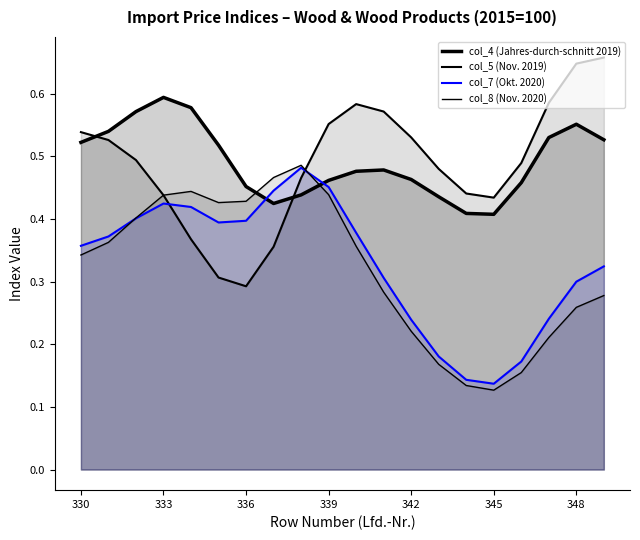

What are all the series names shown in the legend?

col_4 (Jahres-durch-schnitt 2019), col_5 (Nov. 2019), col_7 (Okt. 2020), col_8 (Nov. 2020)